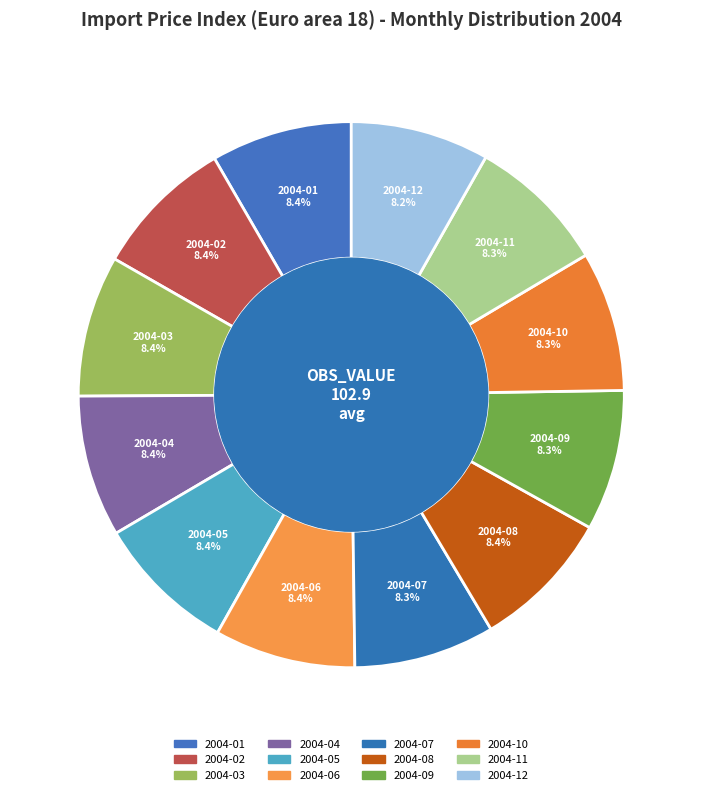

Count the number of slices in the pie.

12